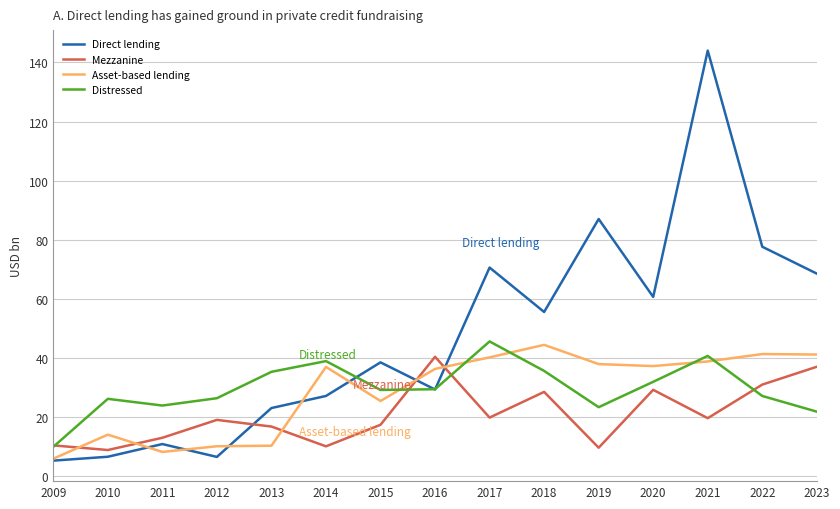

What is the difference between the Mezzanine values at 2021 and 2022?

11.4